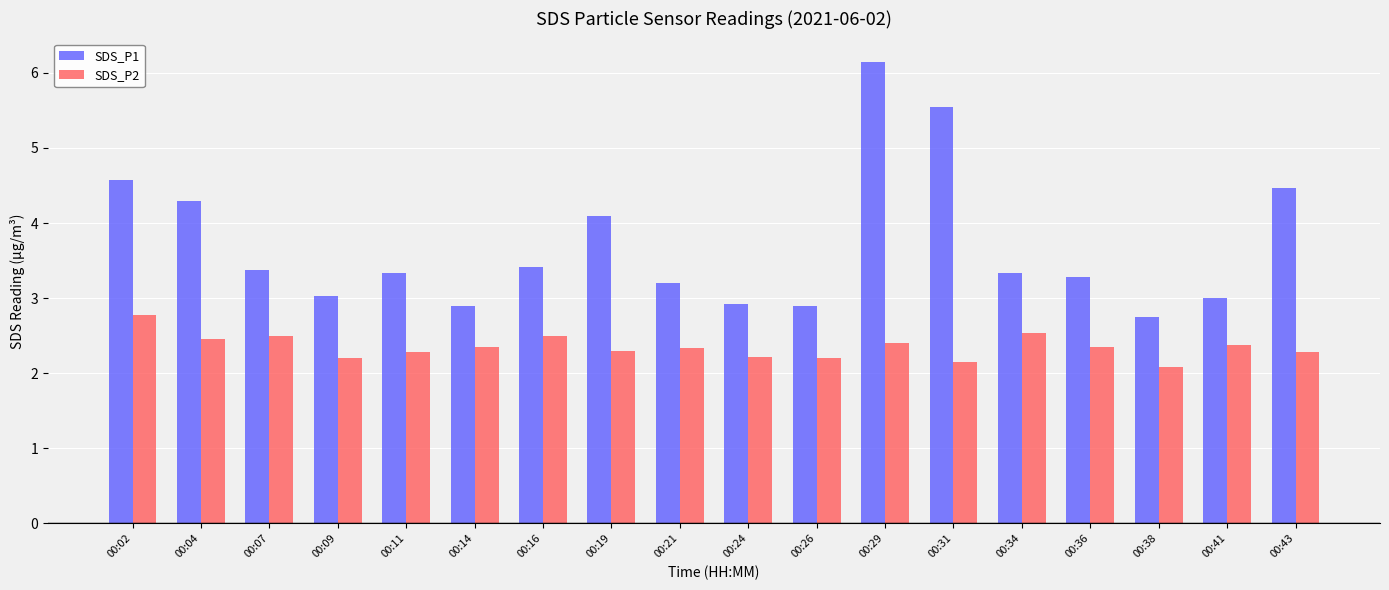

What are all the series names shown in the legend?

SDS_P1, SDS_P2